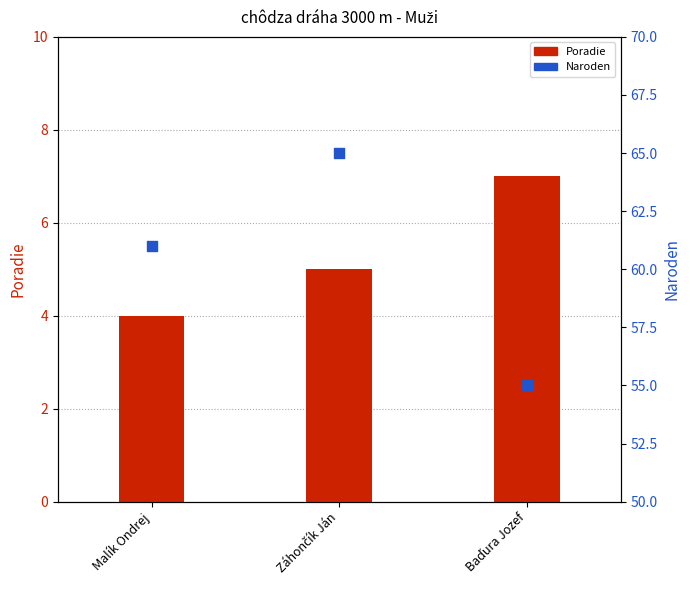

At how many categories does at least one series exceed 13?

3